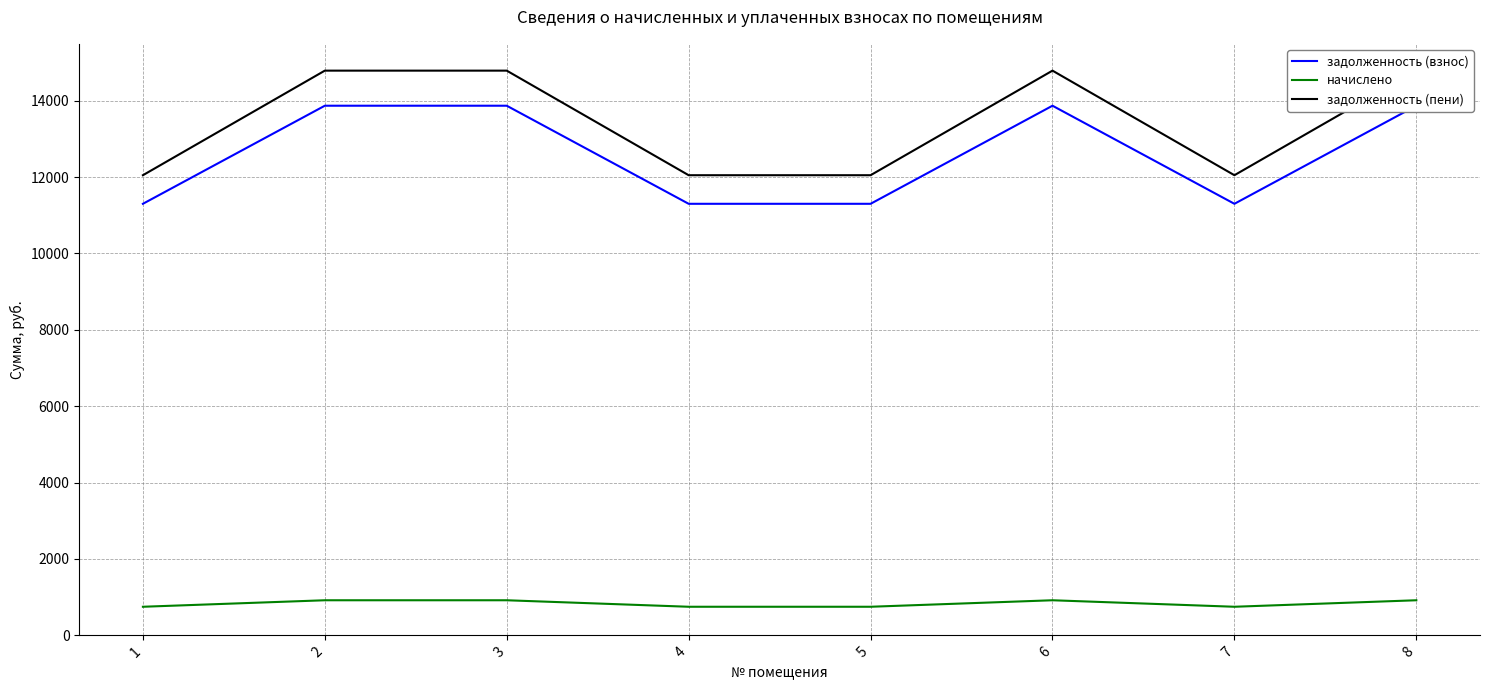

Which series has the widest spread of values?

задолженность (пени)